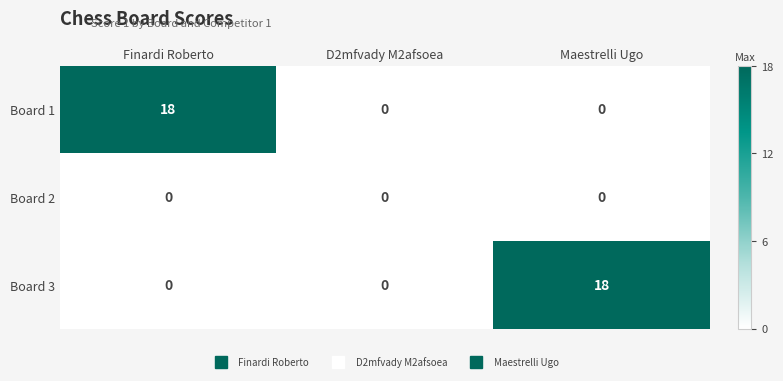

Which series changed the most between Finardi Roberto and D2mfvady M2afsoea?

Board 1